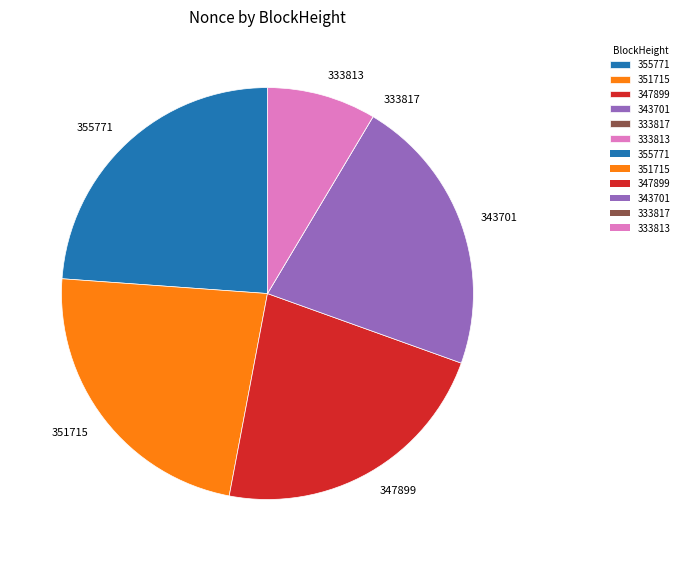

Does 351715 represent more than half of the total?

No